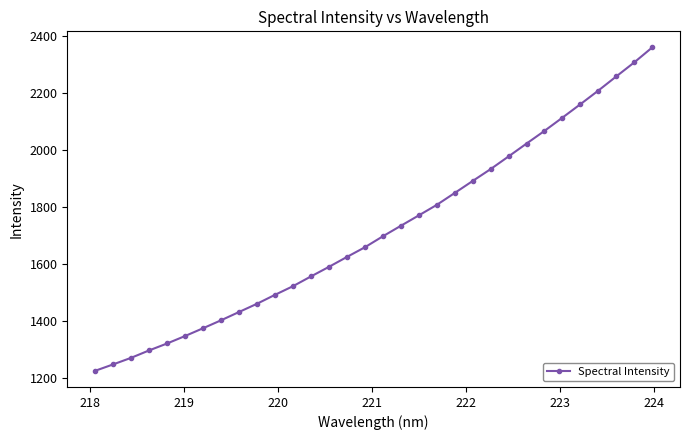

What is the value of the 1st point from the left?

1224.0